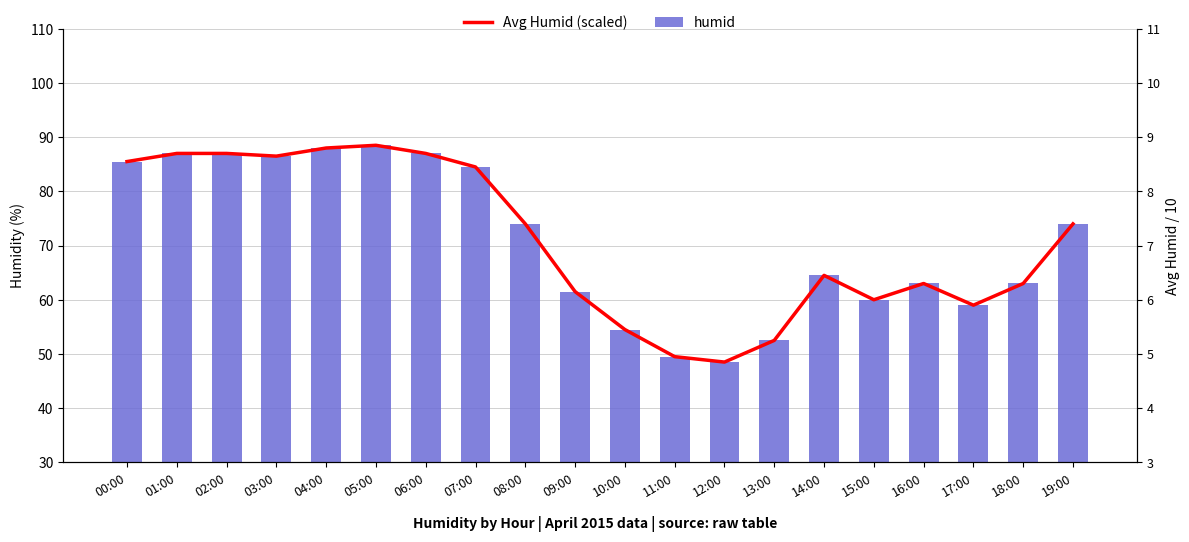

Which series has the largest total across all categories?

humid